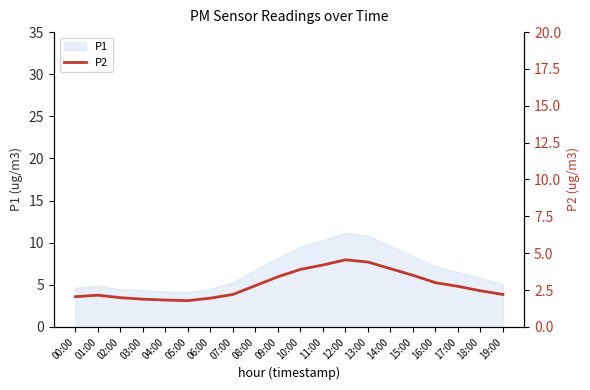

The value of P1 at 00:00 is 2.2. True or false?

False